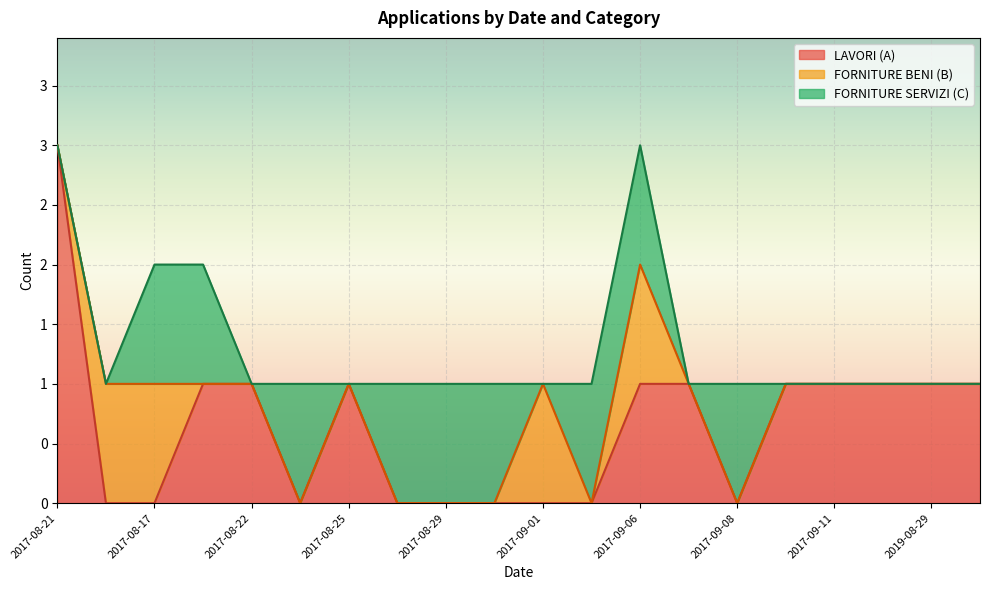

How many times do FORNITURE SERVIZI (C) and FORNITURE BENI (B) cross each other?

2